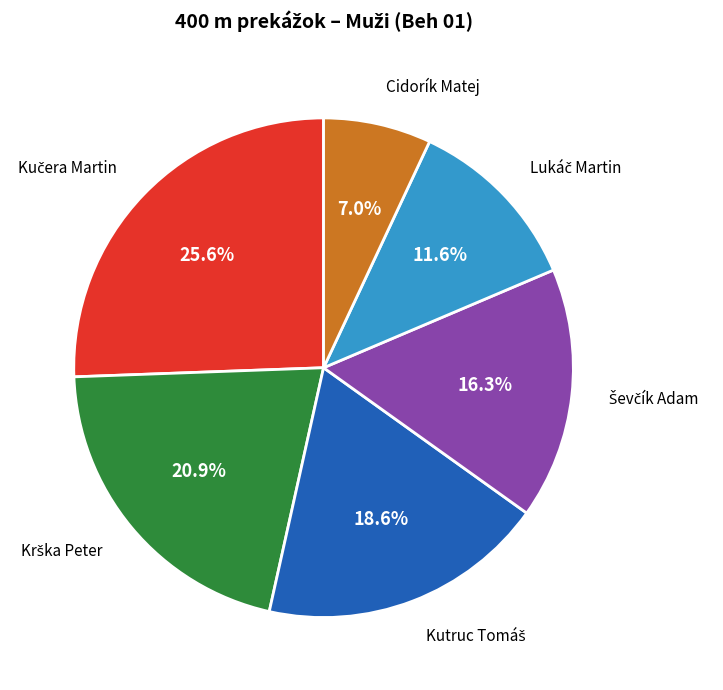

Does any single category account for the majority?

No